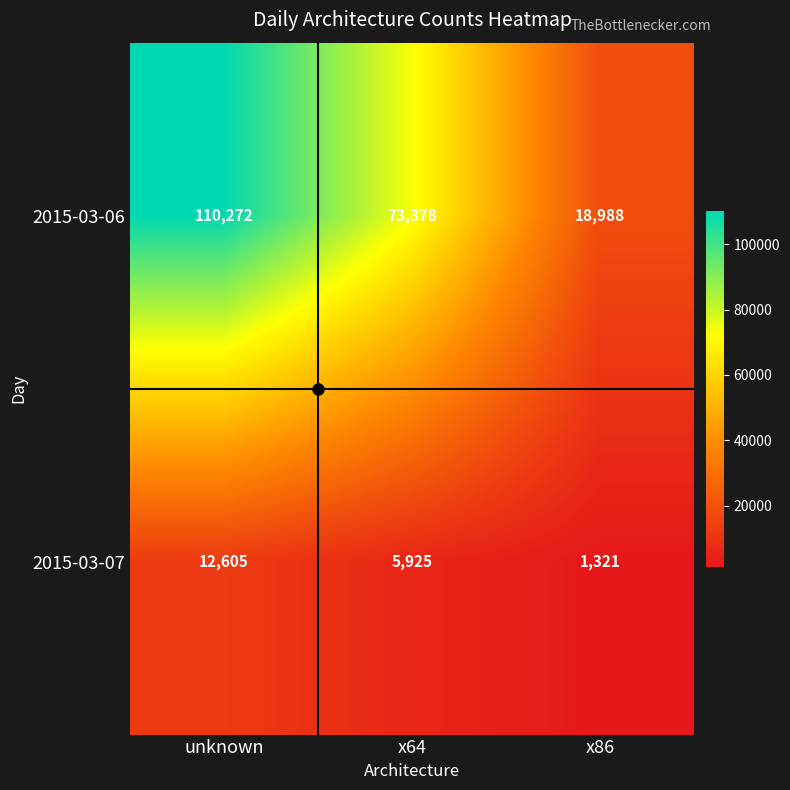

Count the 2015-03-07 values in the range 1321 to 12605.

3